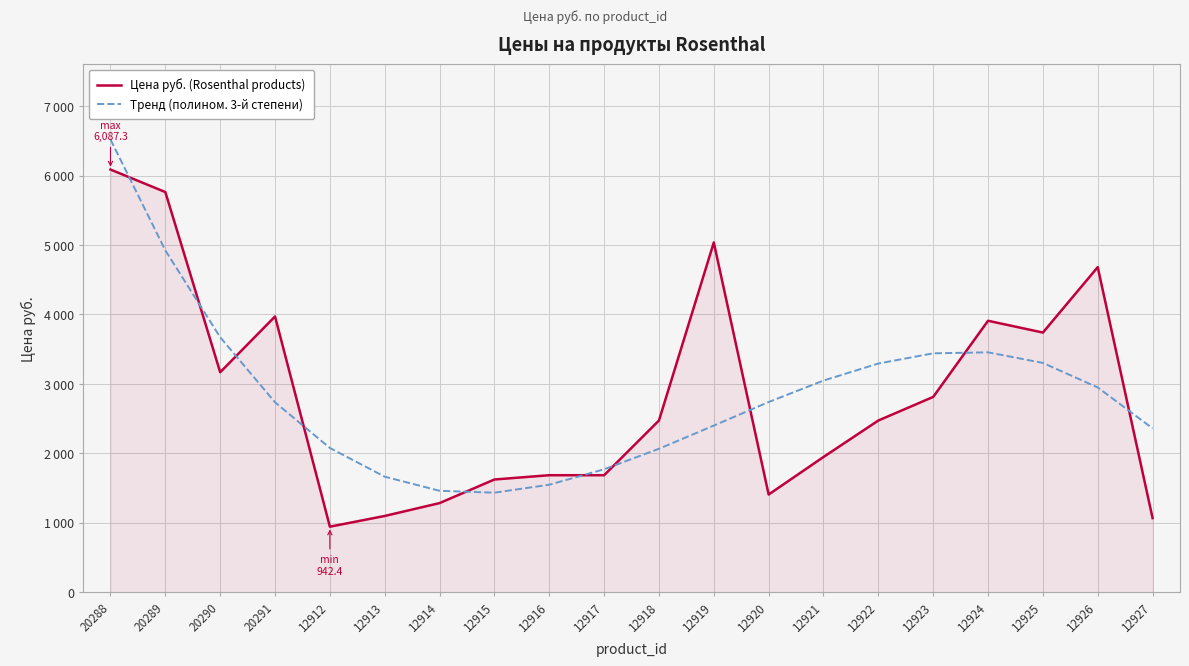

Reading left to right, what are all the values shown in this chart?

Цена руб. (Rosenthal products): 20288=6087.3	20289=5762.8	20290=3167.2	20291=3970.6	12912=942.4	12913=1096.9	12914=1282.3	12915=1622.2	12916=1684.0	12917=1684.0	12918=2472.0	12919=5036.7	12920=1405.9	12921=1946.7	12922=2472.0	12923=2811.9	12924=3908.8	12925=3738.9	12926=4681.3	12927=1066.0
Тренд (полином. 3-й степени): 20288=6520.5	20289=4922.3	20290=3671.7	20291=2734.5	12912=2076.2	12913=1662.6	12914=1459.4	12915=1432.3	12916=1547.1	12917=1769.3	12918=2064.7	12919=2399.1	12920=2738.1	12921=3047.4	12922=3292.7	12923=3439.7	12924=3454.1	12925=3301.7	12926=2948.0	12927=2358.9